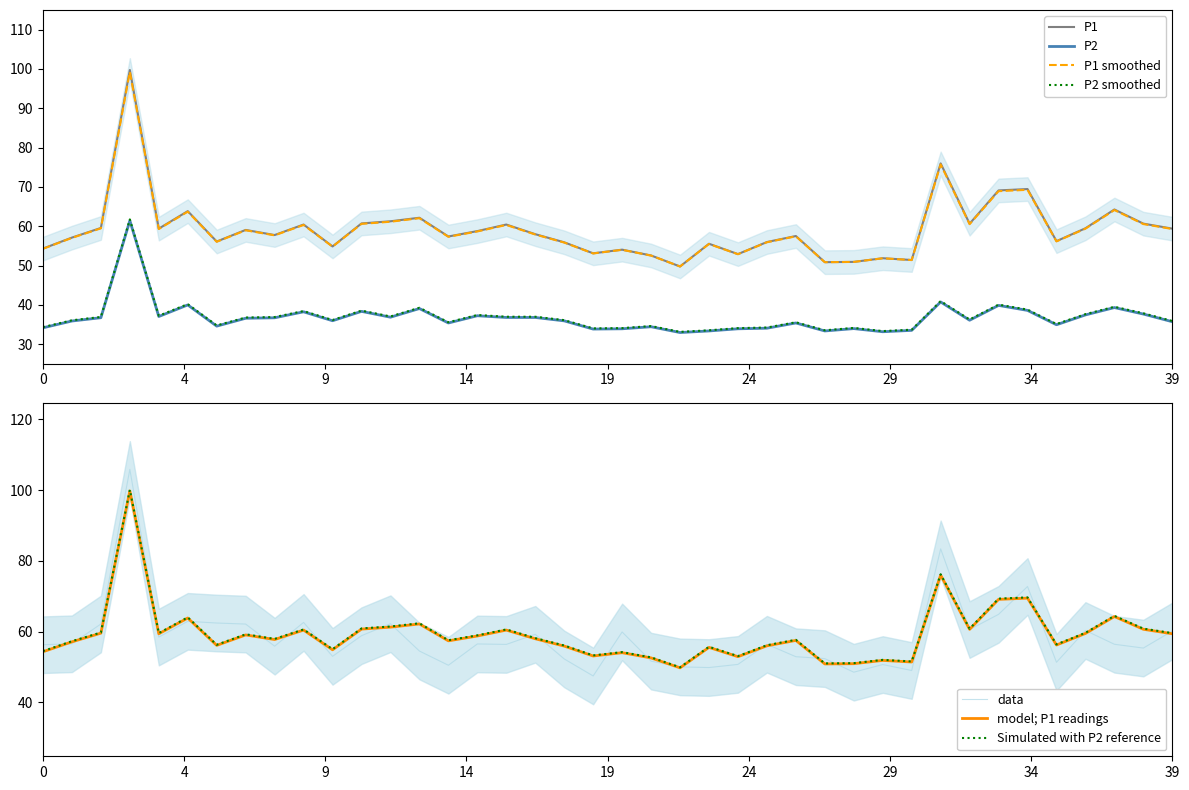

How many values in the P1 series exceed 58?

20